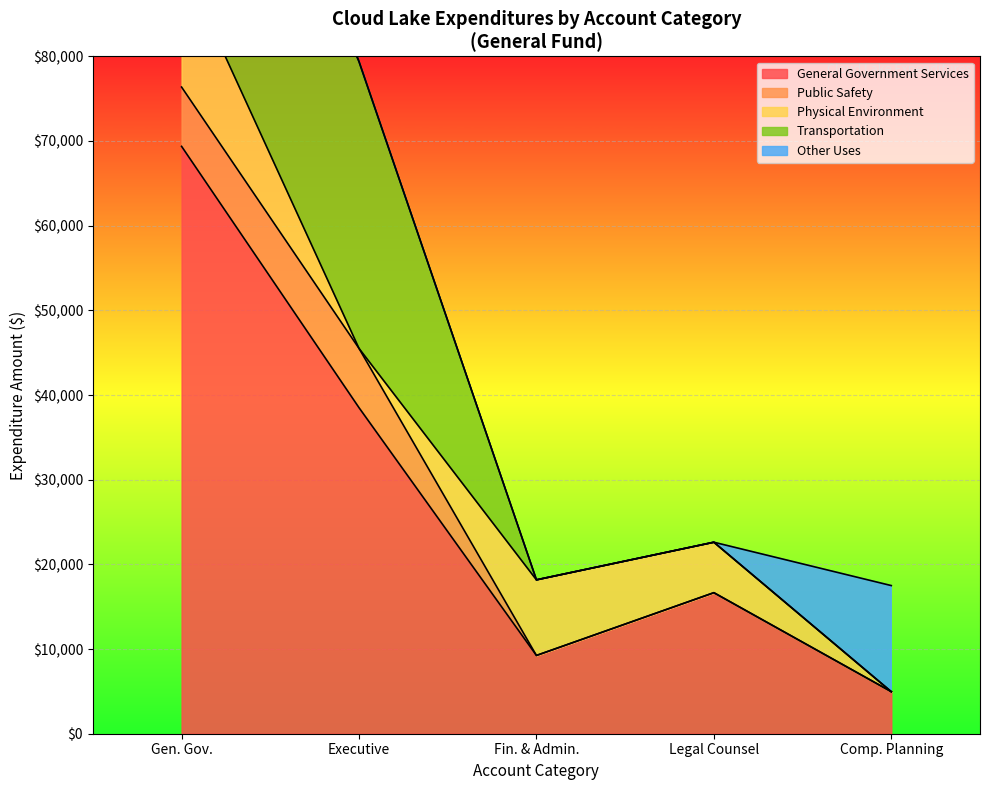

What is the maximum value for General Government Services?

69368